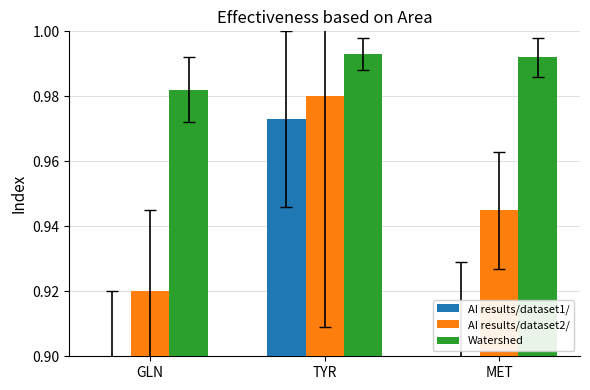

Is the value of AI results/dataset2/ at MET greater than the value of Watershed at GLN?

No